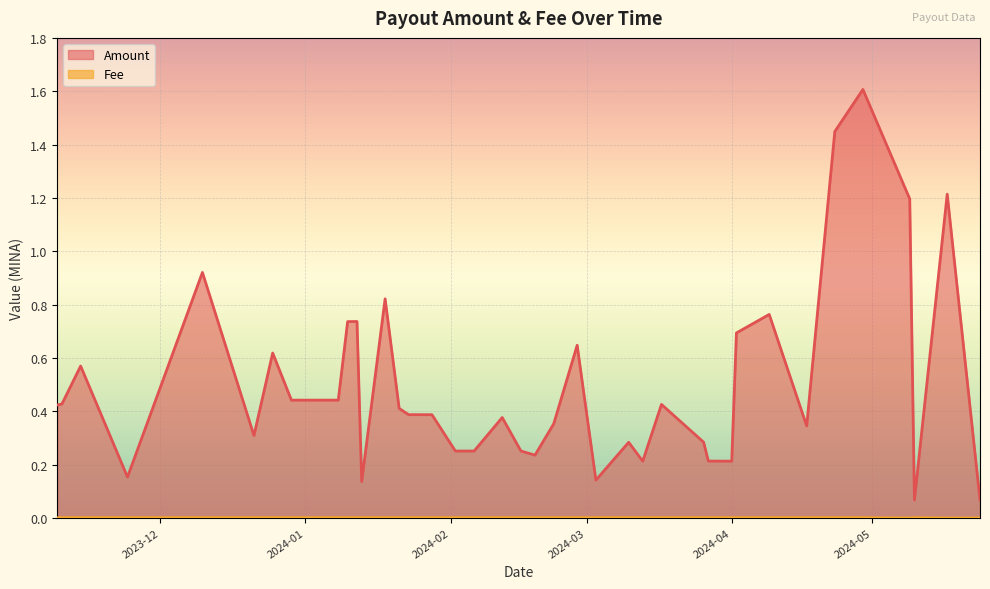

Rank the series at 2024-02-28 from lowest to highest value.

Fee, Amount